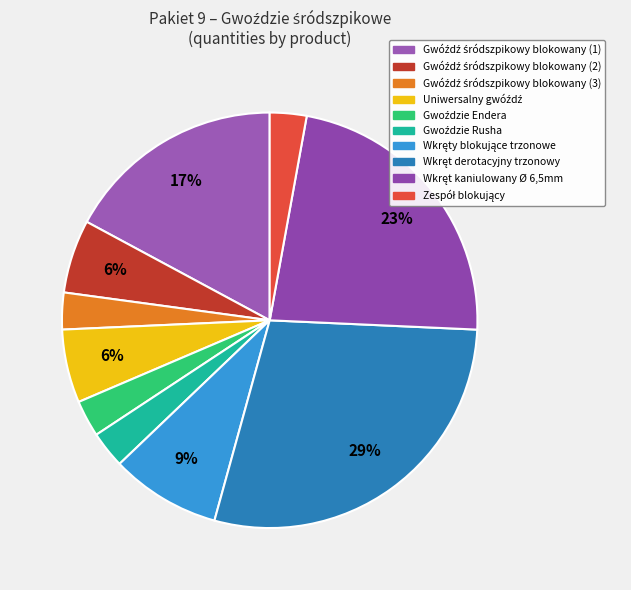

How many segments does this pie chart have?

10